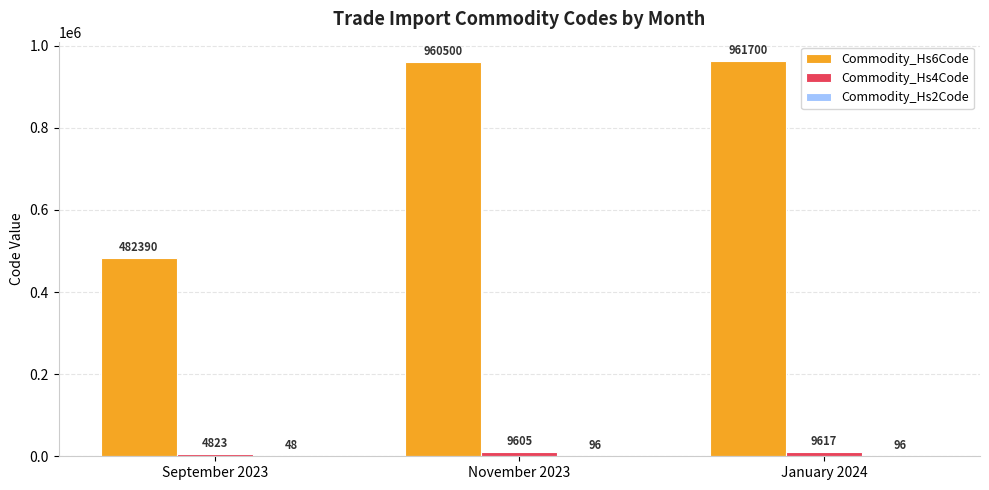

Between September 2023 and January 2024, which series saw the biggest shift?

Commodity_Hs6Code